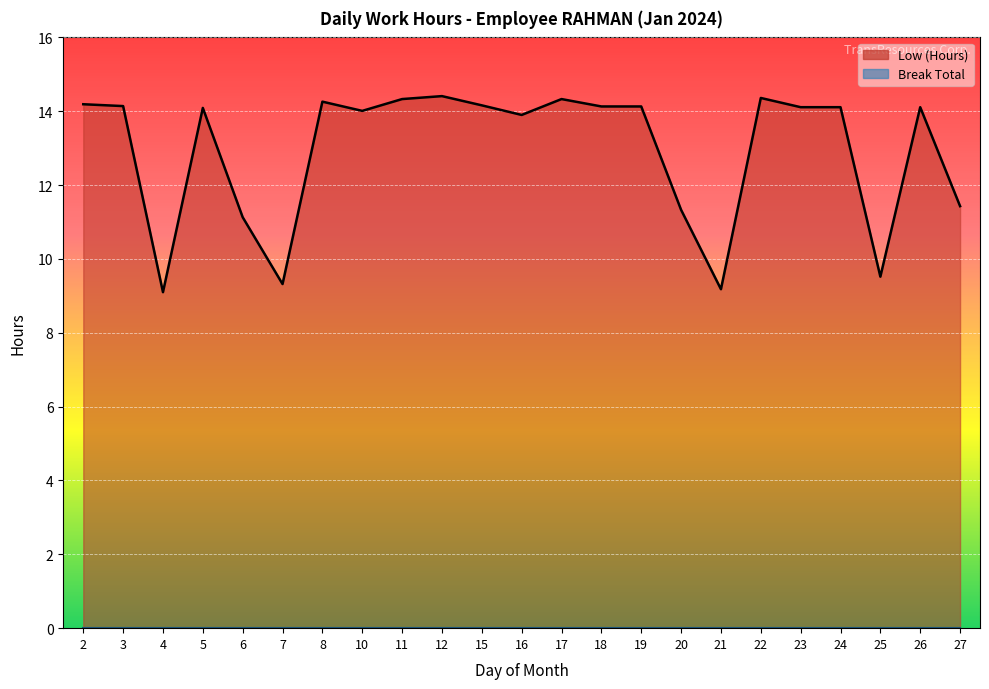

What is the difference between the values at 27 and 17?

2.9